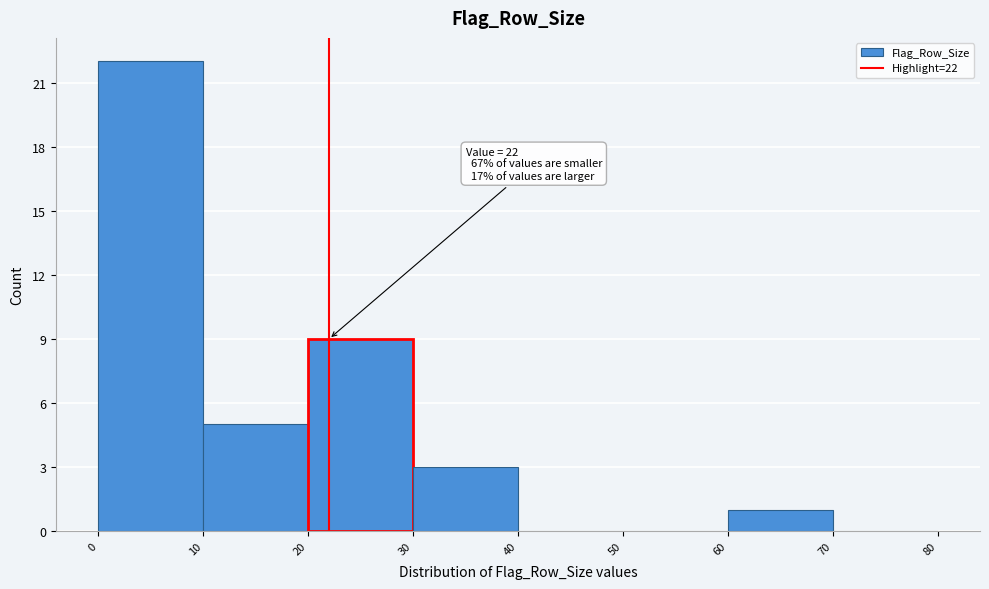

Which range on the x-axis has the tallest bar?

0 to 10